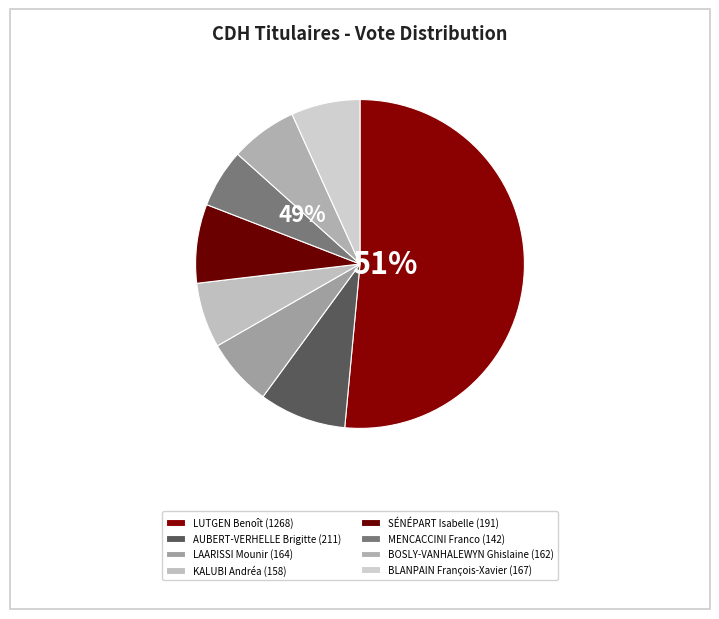

Is there any slice that represents more than half of the pie?

Yes